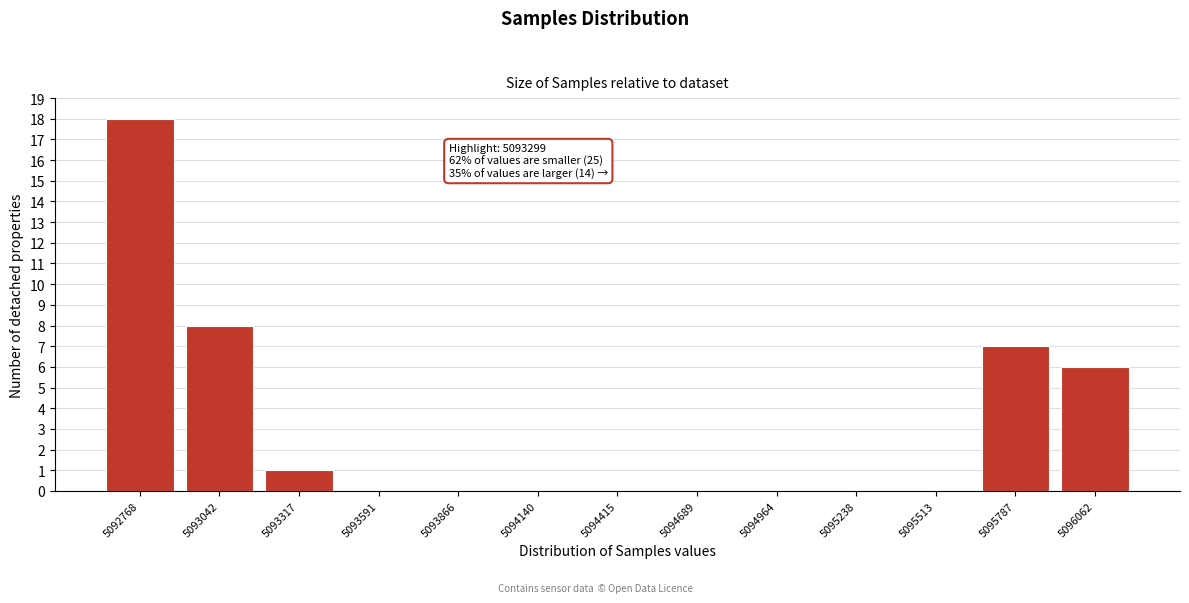

Reading left to right, transcribe all the data shown in this chart.

5092768=18	5093042=8	5093317=1	5093591=0	5093866=0	5094140=0	5094415=0	5094689=0	5094964=0	5095238=0	5095513=0	5095787=7	5096062=6